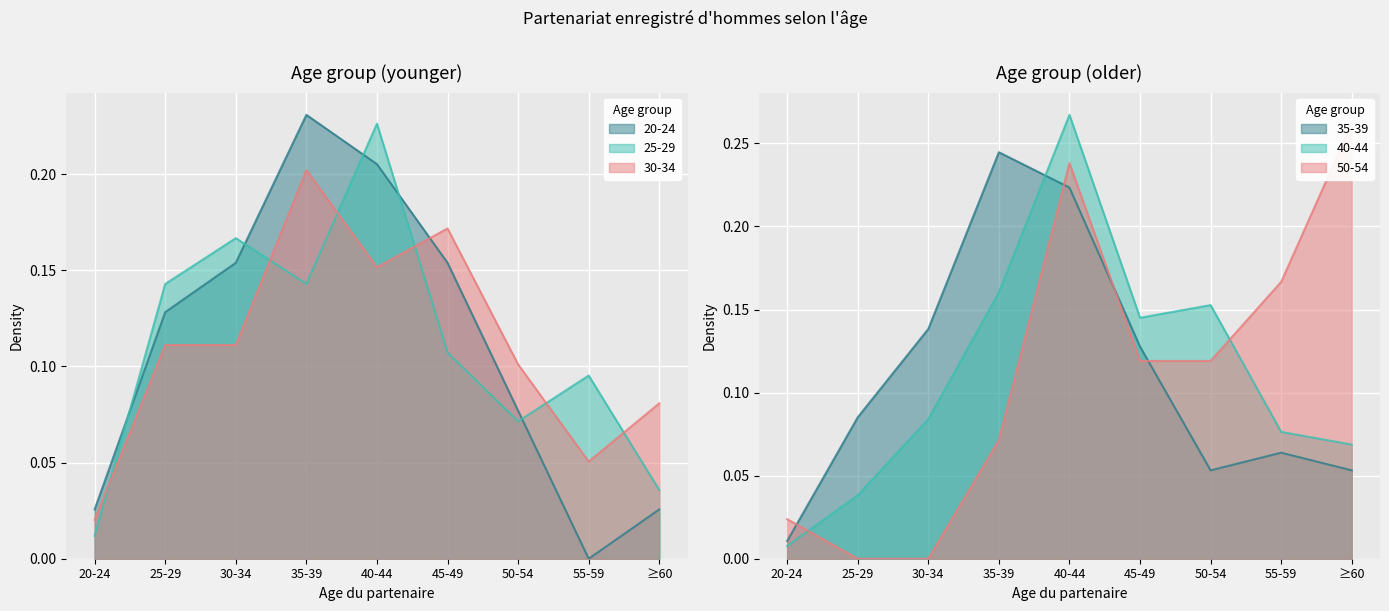

Which series ends up on top after the final intersection of 35-39 and 20-24?

35-39